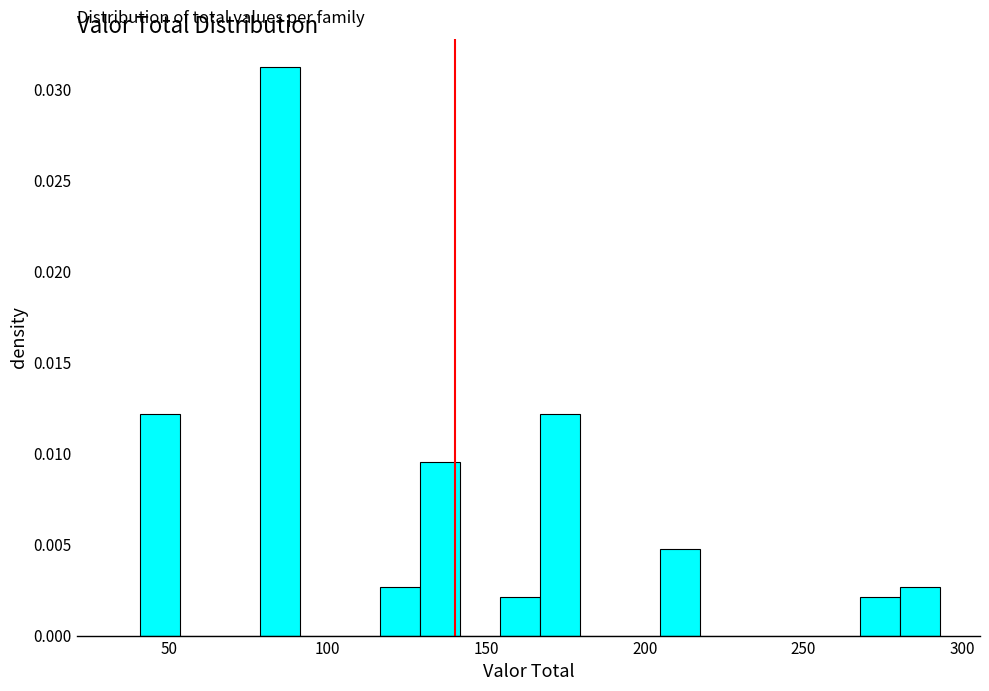

Around what value on the x-axis is the tallest bar? Give the approximate position of its centre, as read against the axis.

85